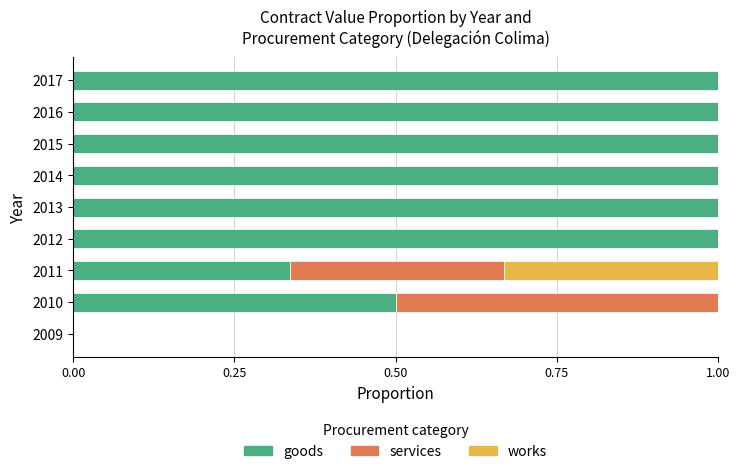

What is the total value across all series at 2011?

1.0